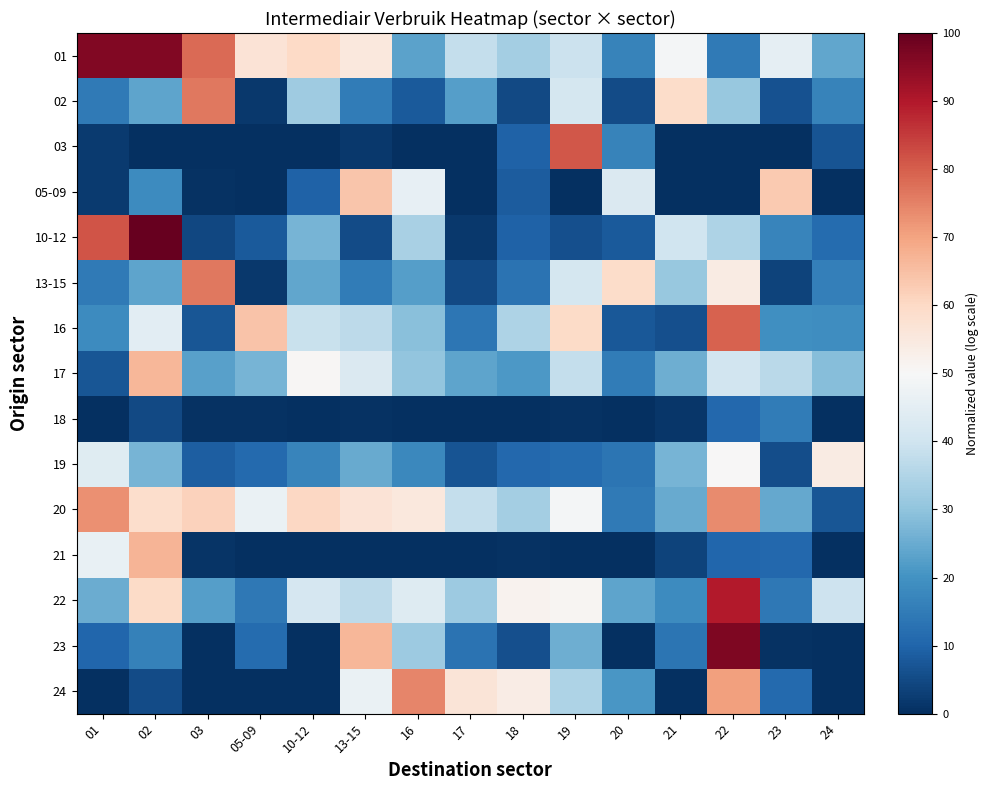

What is the total value across all series at 20?

243.3